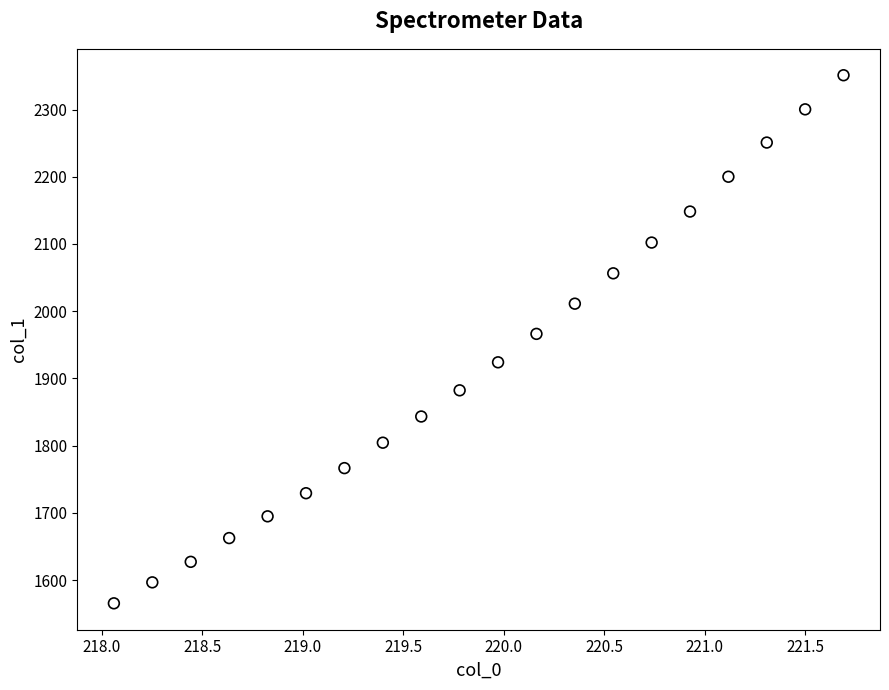

What is the range of Y values (max minus min)?

785.4